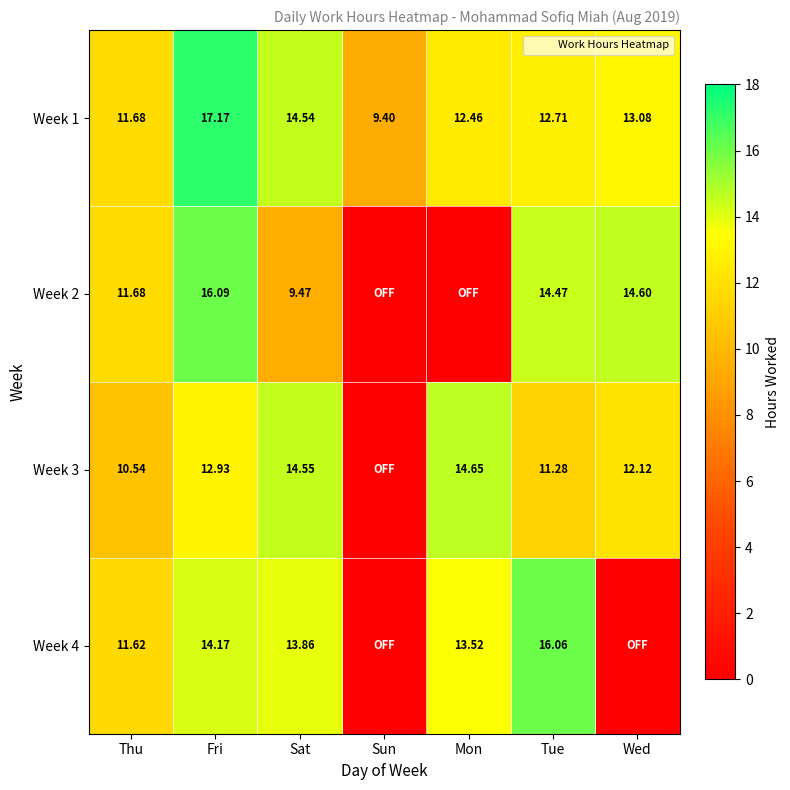

What is the difference between the second highest and second lowest values in the Week 4 series?

14.2